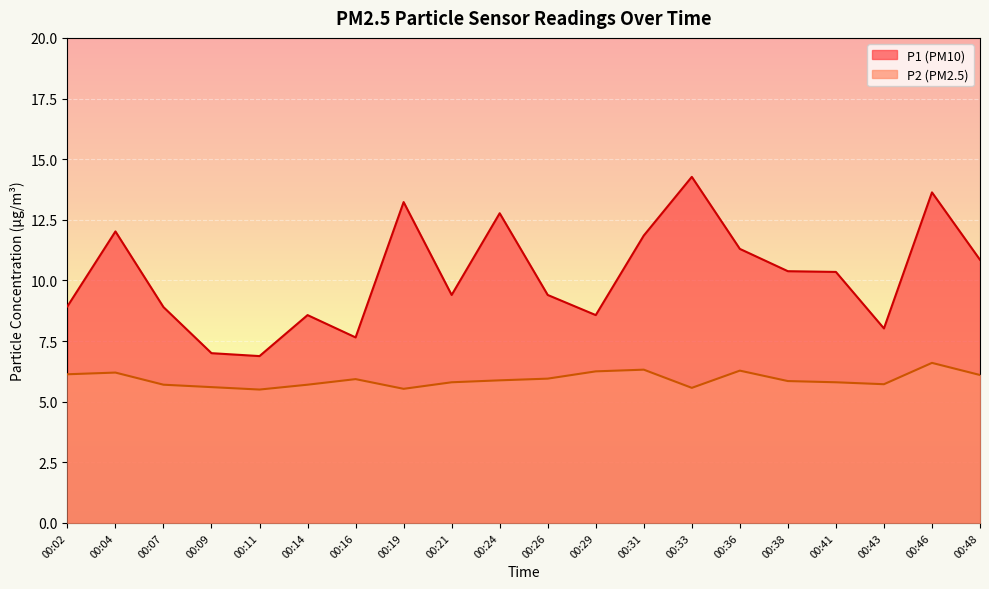

In P1, how many points are lower than both neighbors (excluding endpoints)?

5